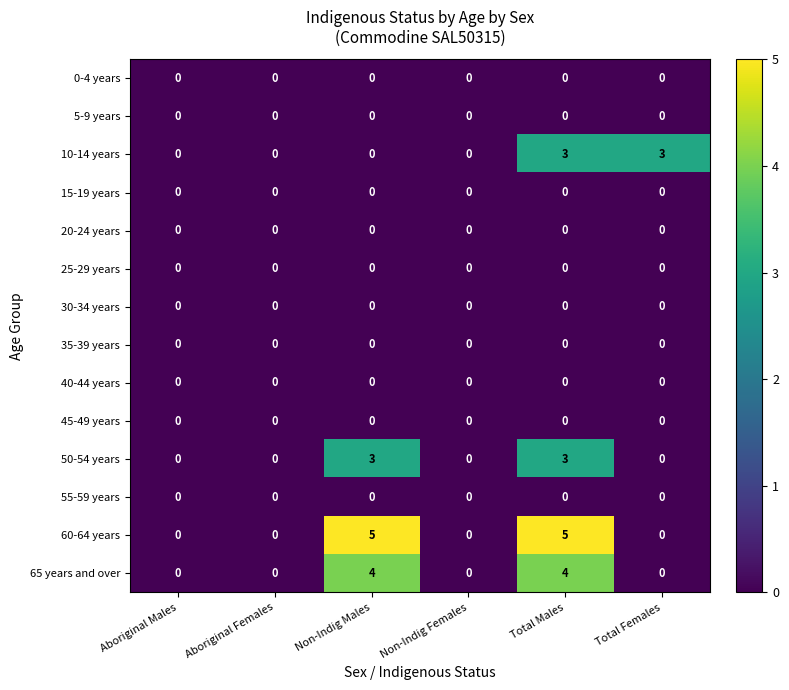

Which series changed the most between Non-Indig Males and Total Females?

60-64 years